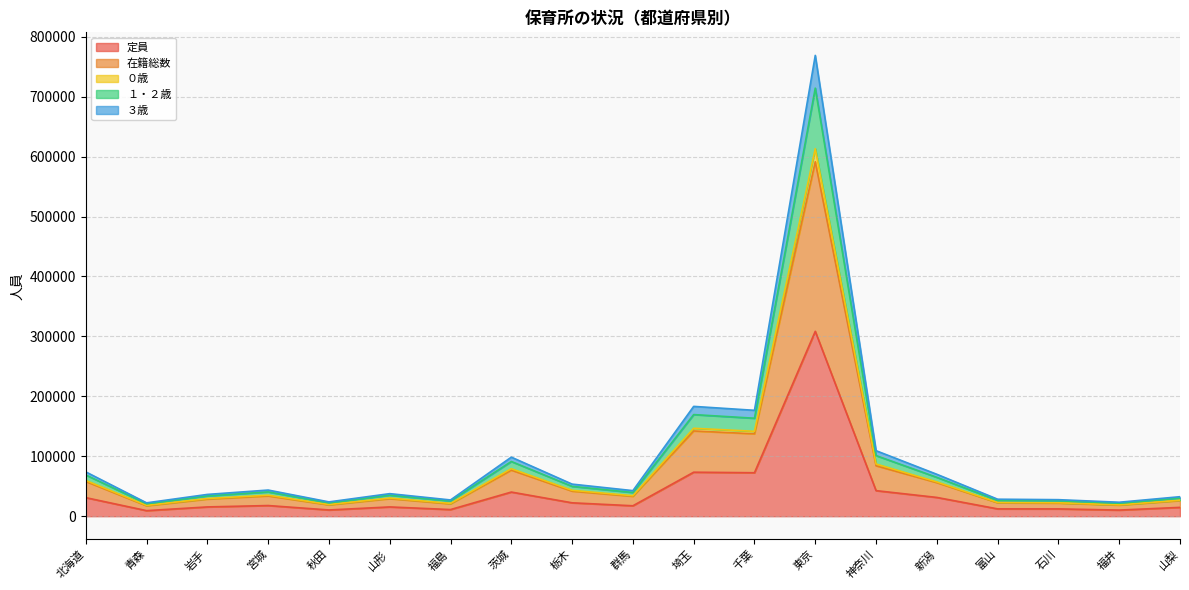

Between 北海道 and 茨城, which series saw the biggest shift?

在籍総数